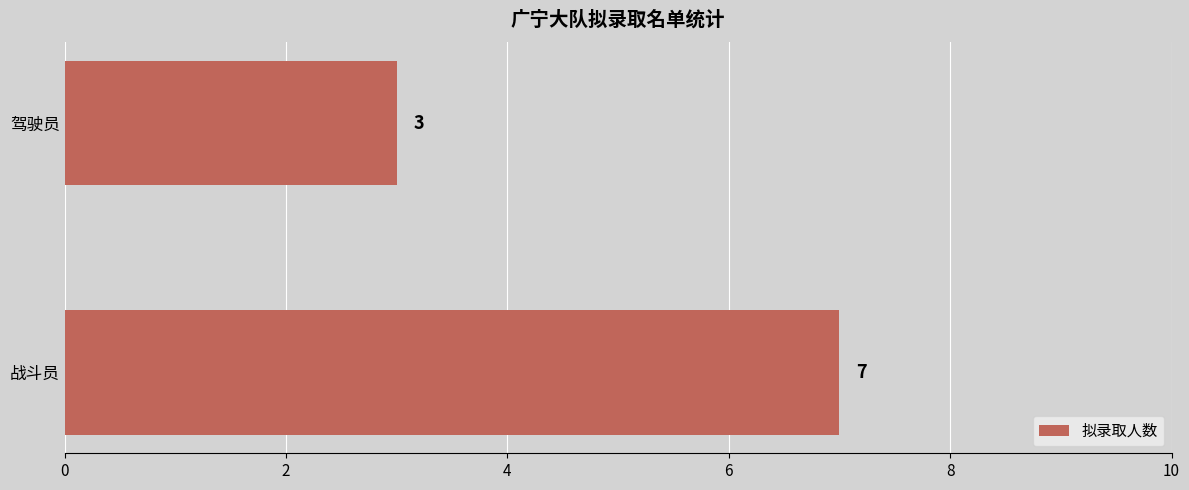

Rank the categories by value from lowest to highest.

驾驶员, 战斗员